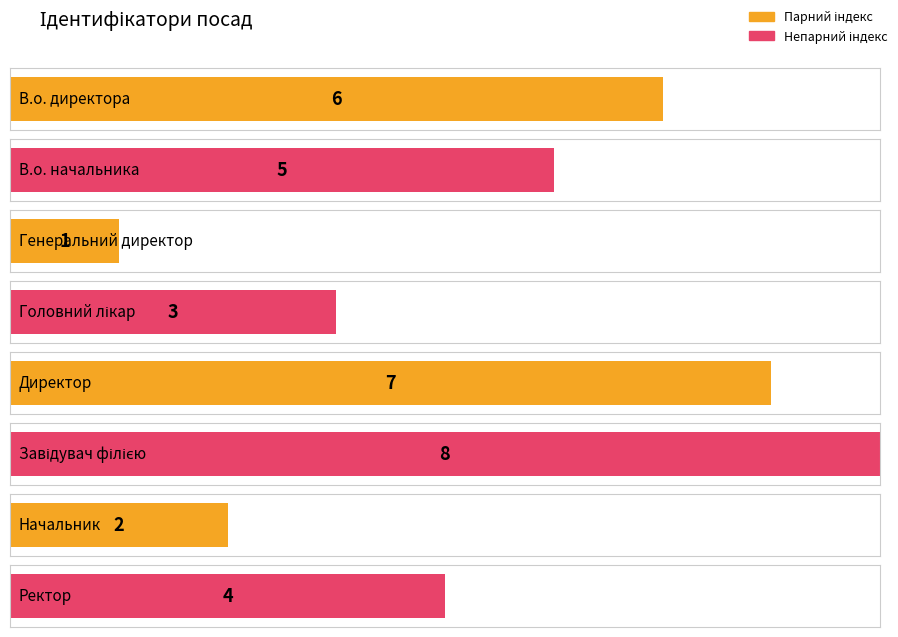

What is the maximum value shown in the chart?

8